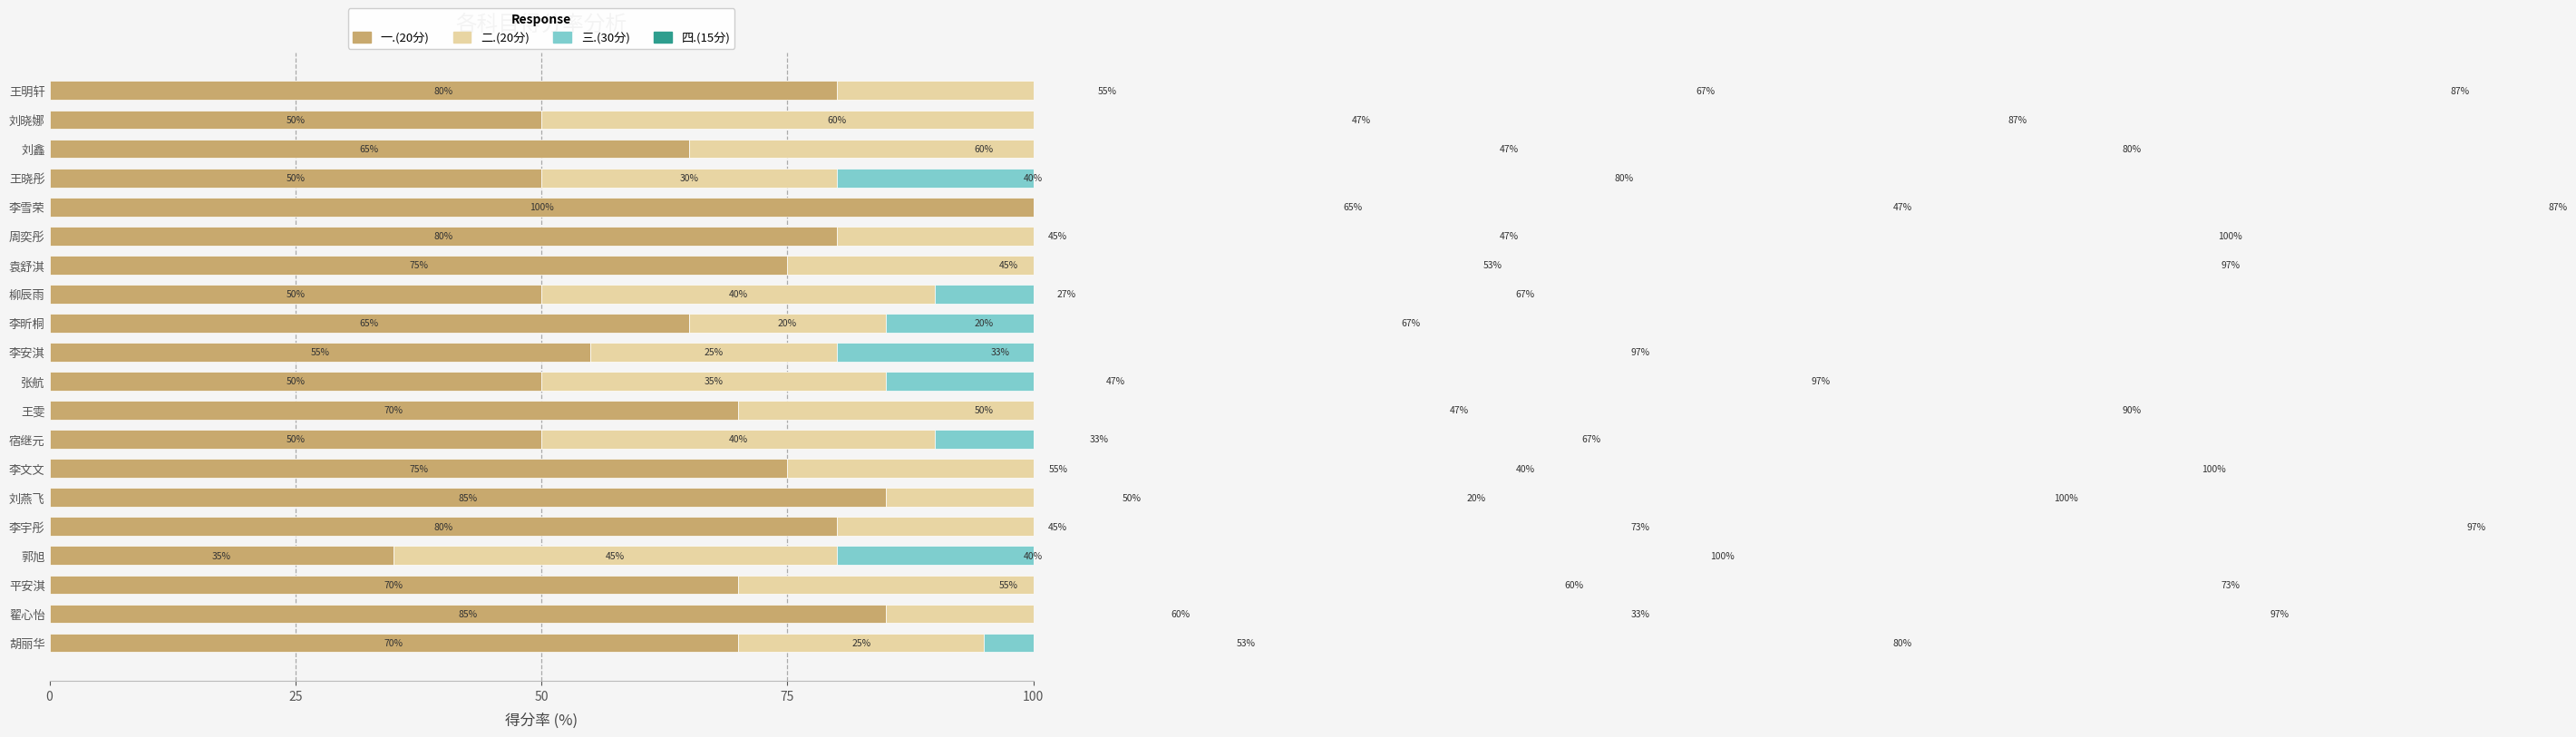

Which series has the widest spread of values?

一.(20分)